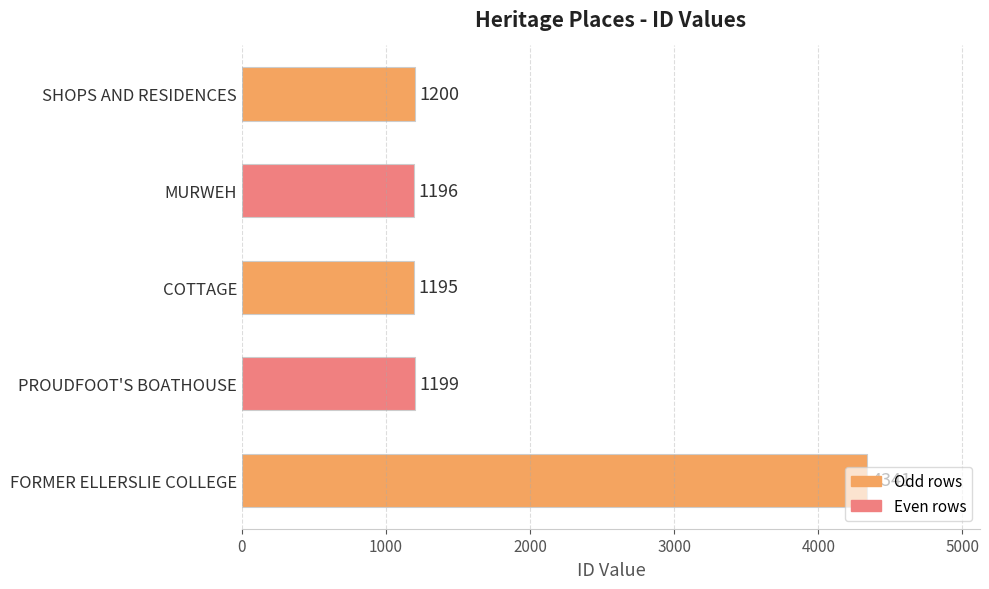

The chart shows a value of 1195 at COTTAGE. True or false?

True